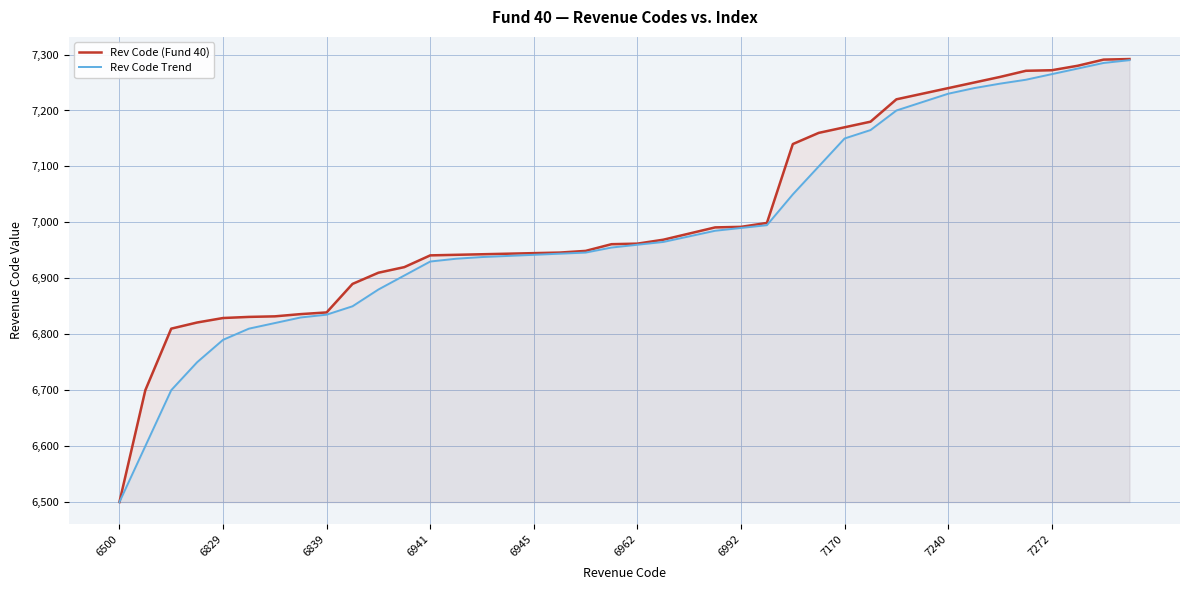

How many lines are shown in the chart?

2